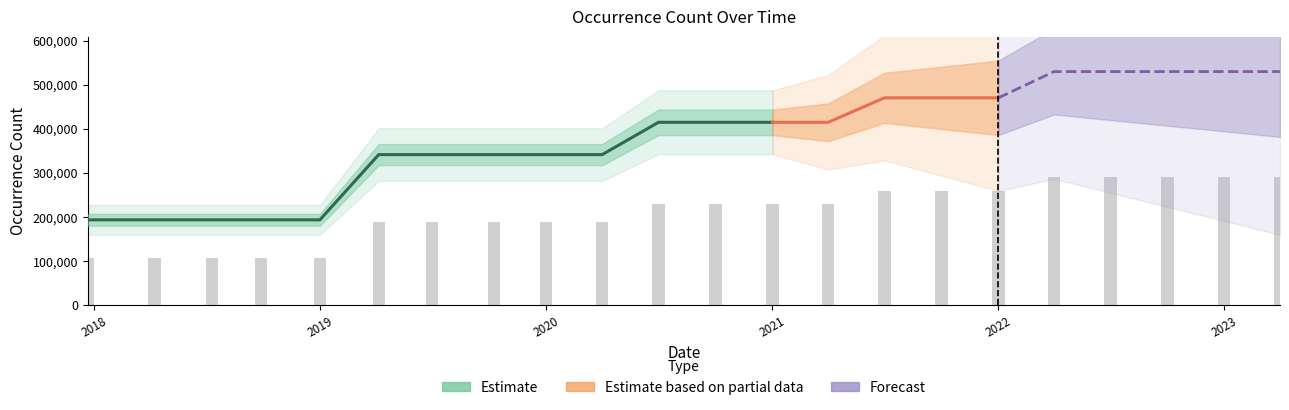

How many values are between 341292 and 470147?

12